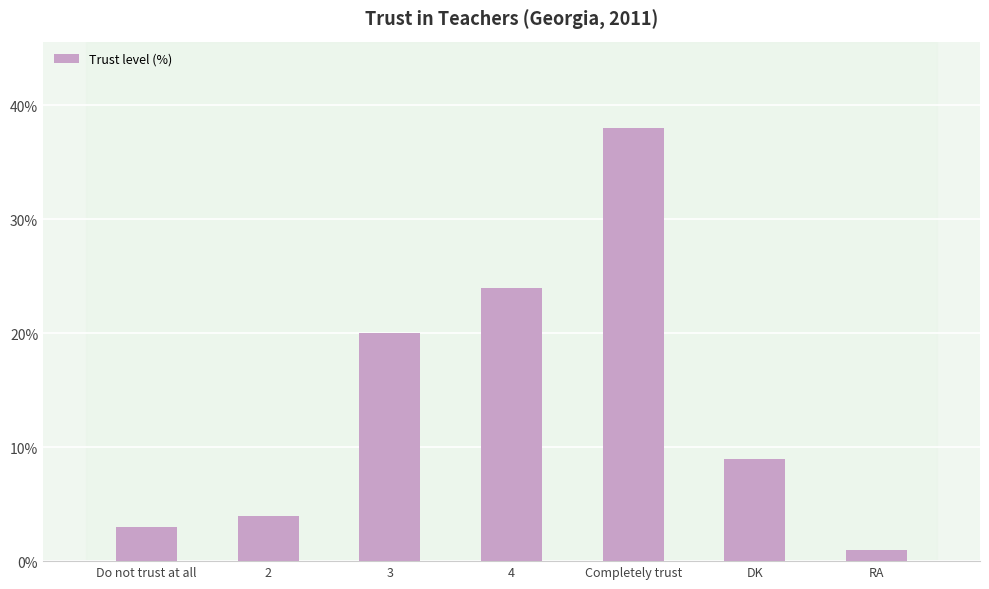

Is it true that the value at 2 is 4?

True